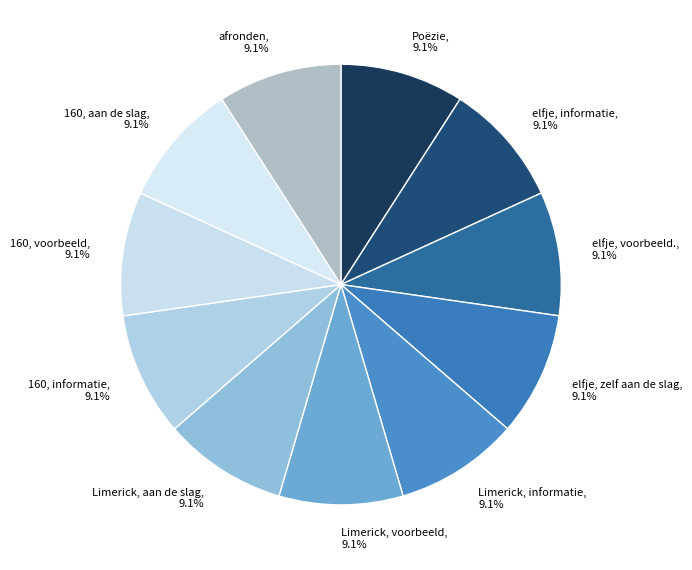

Does elfje, voorbeeld. represent more than half of the total?

No